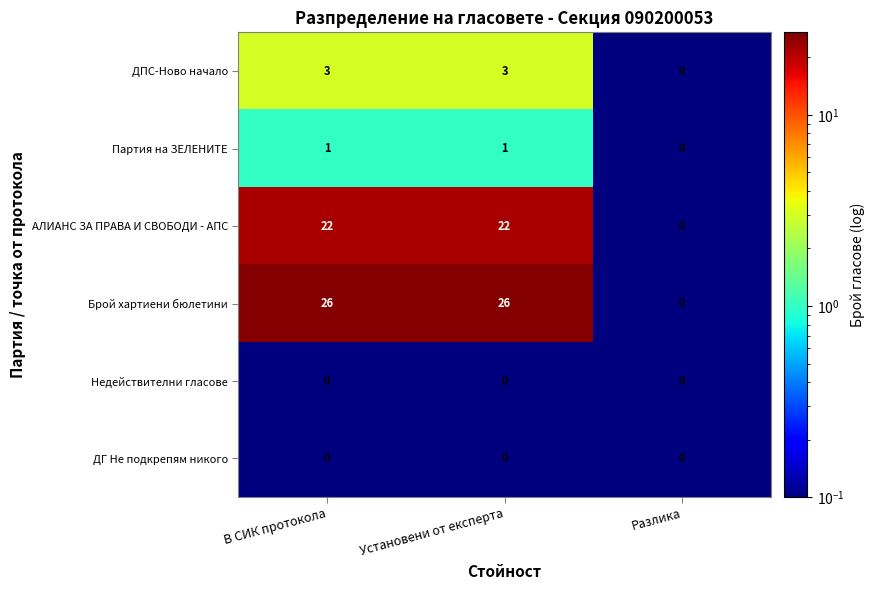

Is the value of ДПС-Ново начало at В СИК протокола greater than the value of Недействителни гласове at Разлика?

Yes